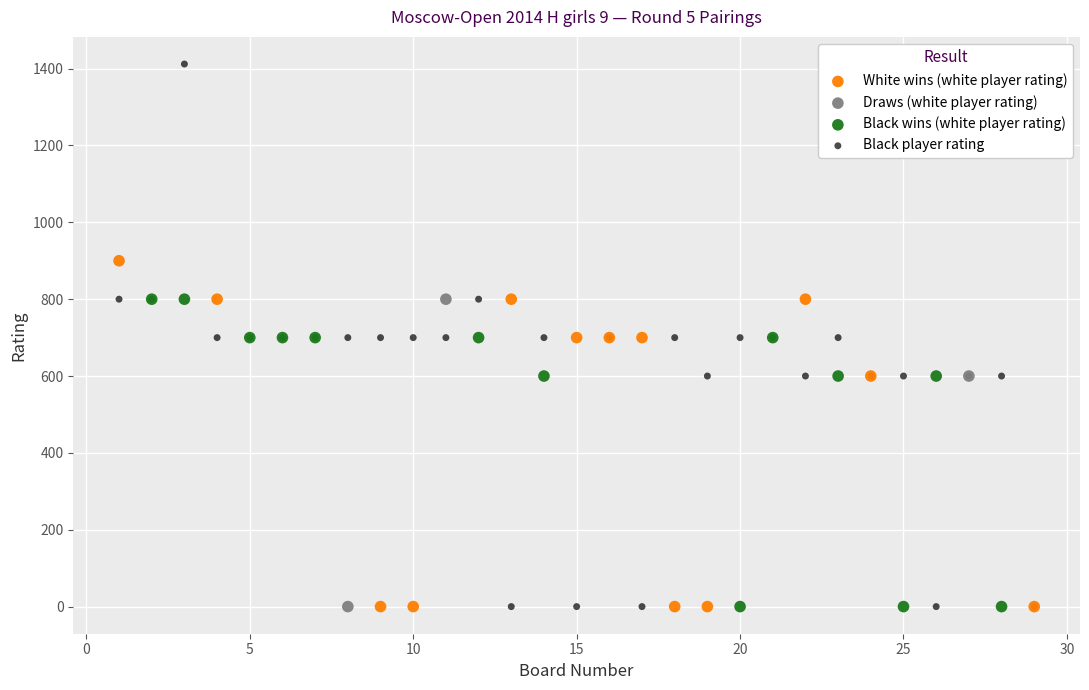

Which series reaches the maximum Y coordinate?

Black player rating